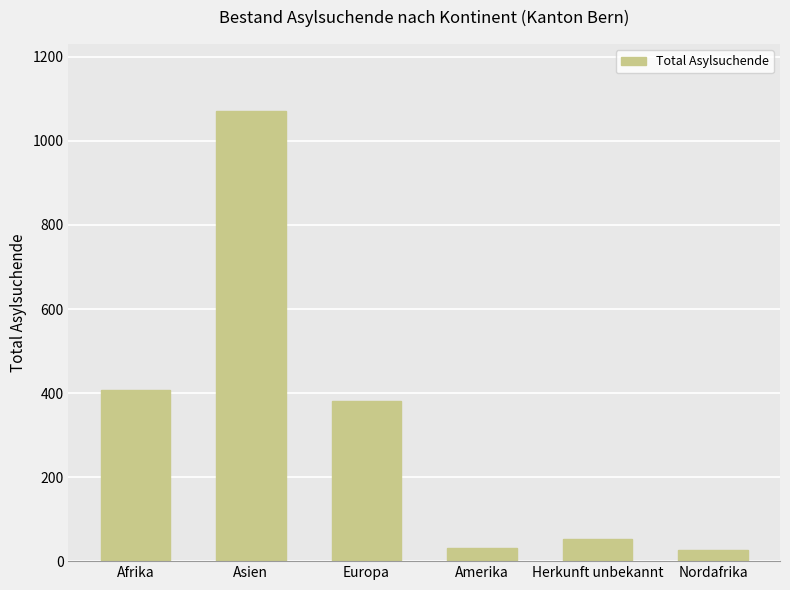

What is the difference between the values at Herkunft unbekannt and Amerika?

21